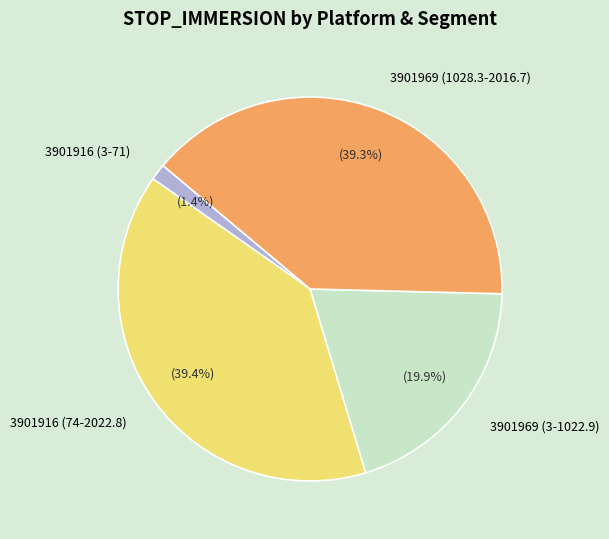

To the nearest percent, what is the difference between the largest and smallest slice percentages?

38%